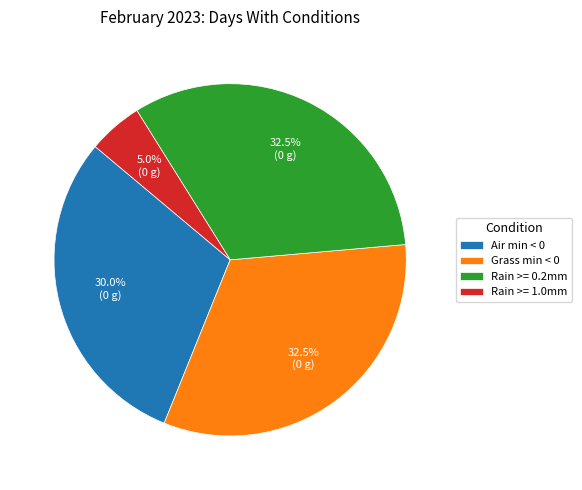

How many slices are in this pie chart?

4